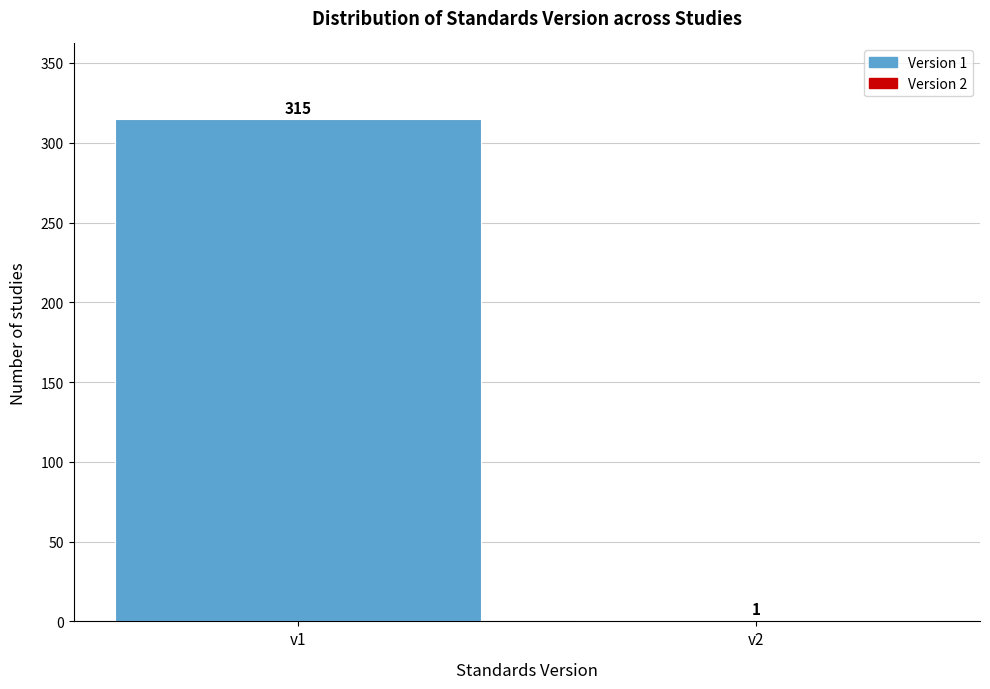

Reading left to right, extract all data points from this chart.

v1=315	v2=1